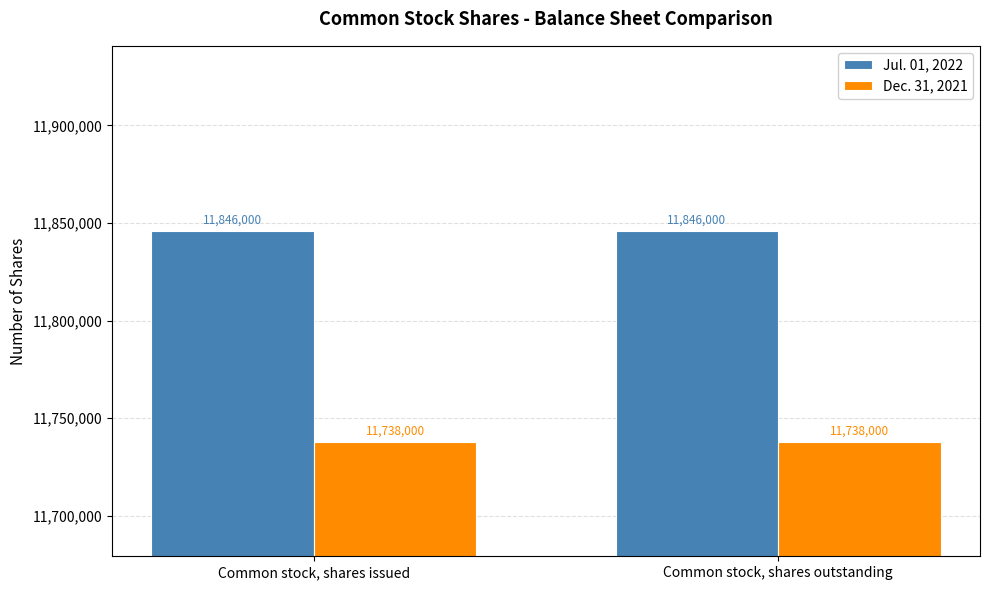

How many groups of bars are there?

2